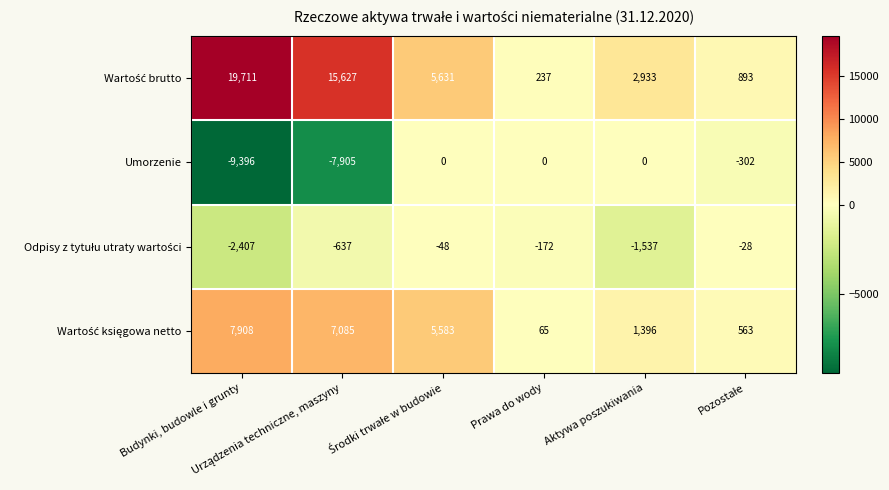

What is the difference between the maximum and second lowest values in the Umorzenie series?

7905